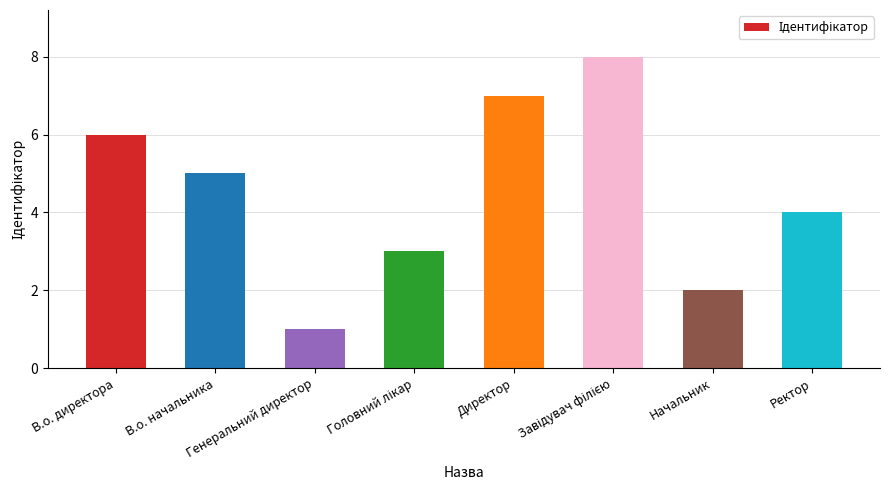

Reading left to right, transcribe all the data shown in this chart.

6	5	1	3	7	8	2	4